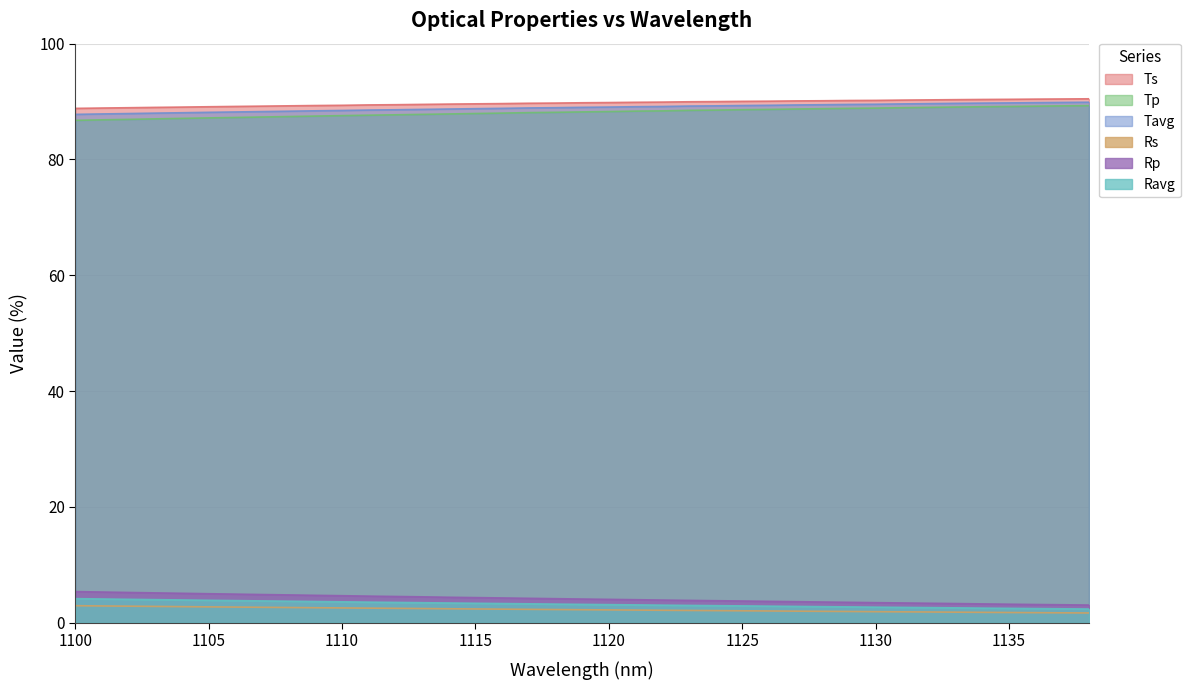

What is the minimum value shown in the chart?

1.7